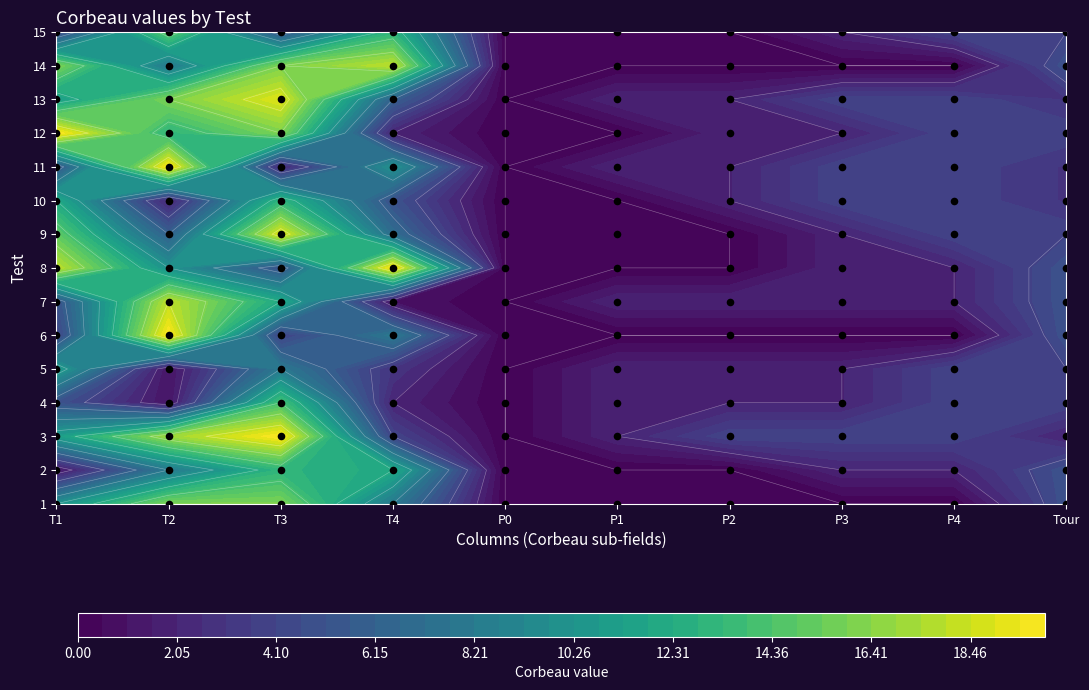

Read the 9 value at 9.

4